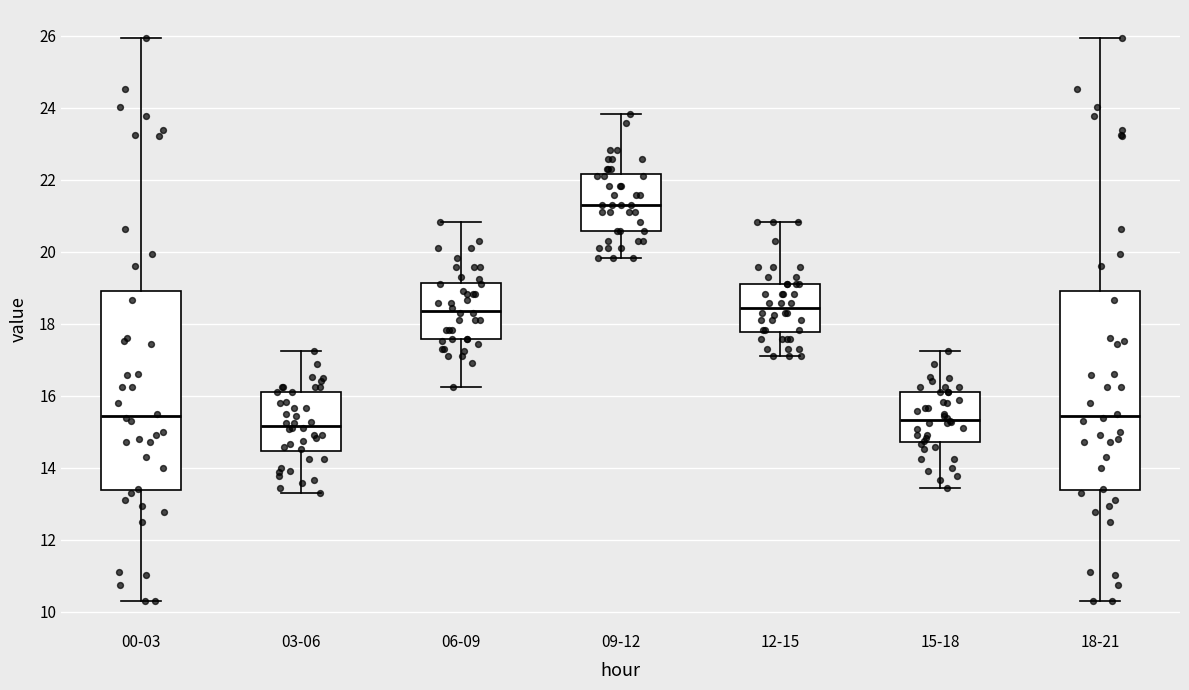

Reading left to right, transcribe this box plot: for each box, give where its median line is, the range the box spans, and where its two whiskers end, as read against the y-axis. The values are not printed on the chart, so give them approximately, as read against the axis.

00-03: median 15.4, box 13.4 to 19.0, whiskers 10.4 to 26.0
03-06: median 15.2, box 14.4 to 16.2, whiskers 13.4 to 17.2
06-09: median 18.4, box 17.6 to 19.2, whiskers 16.2 to 20.8
09-12: median 21.4, box 20.6 to 22.2, whiskers 19.8 to 23.8
12-15: median 18.4, box 17.8 to 19.2, whiskers 17.2 to 20.8
15-18: median 15.4, box 14.8 to 16.2, whiskers 13.4 to 17.2
18-21: median 15.4, box 13.4 to 19.0, whiskers 10.4 to 26.0